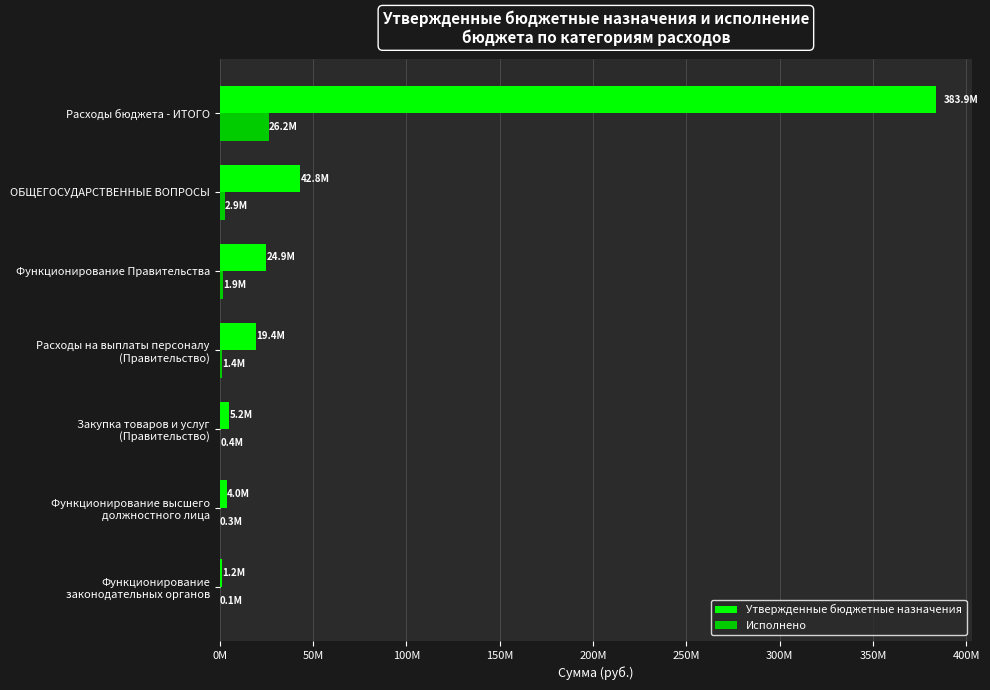

What are all the series names shown in the legend?

Утвержденные бюджетные назначения, Исполнено